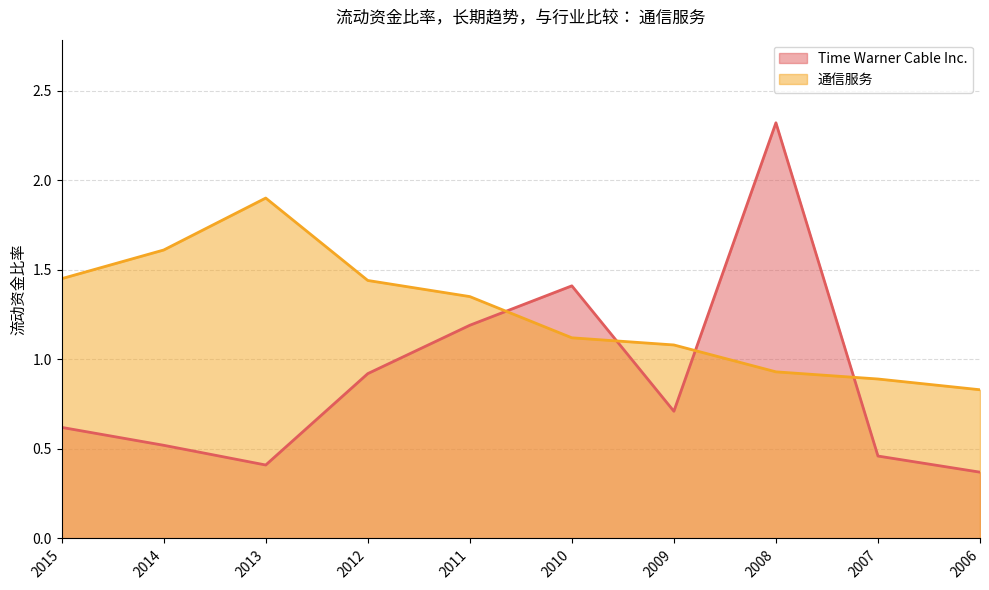

How many lines are shown in the chart?

2